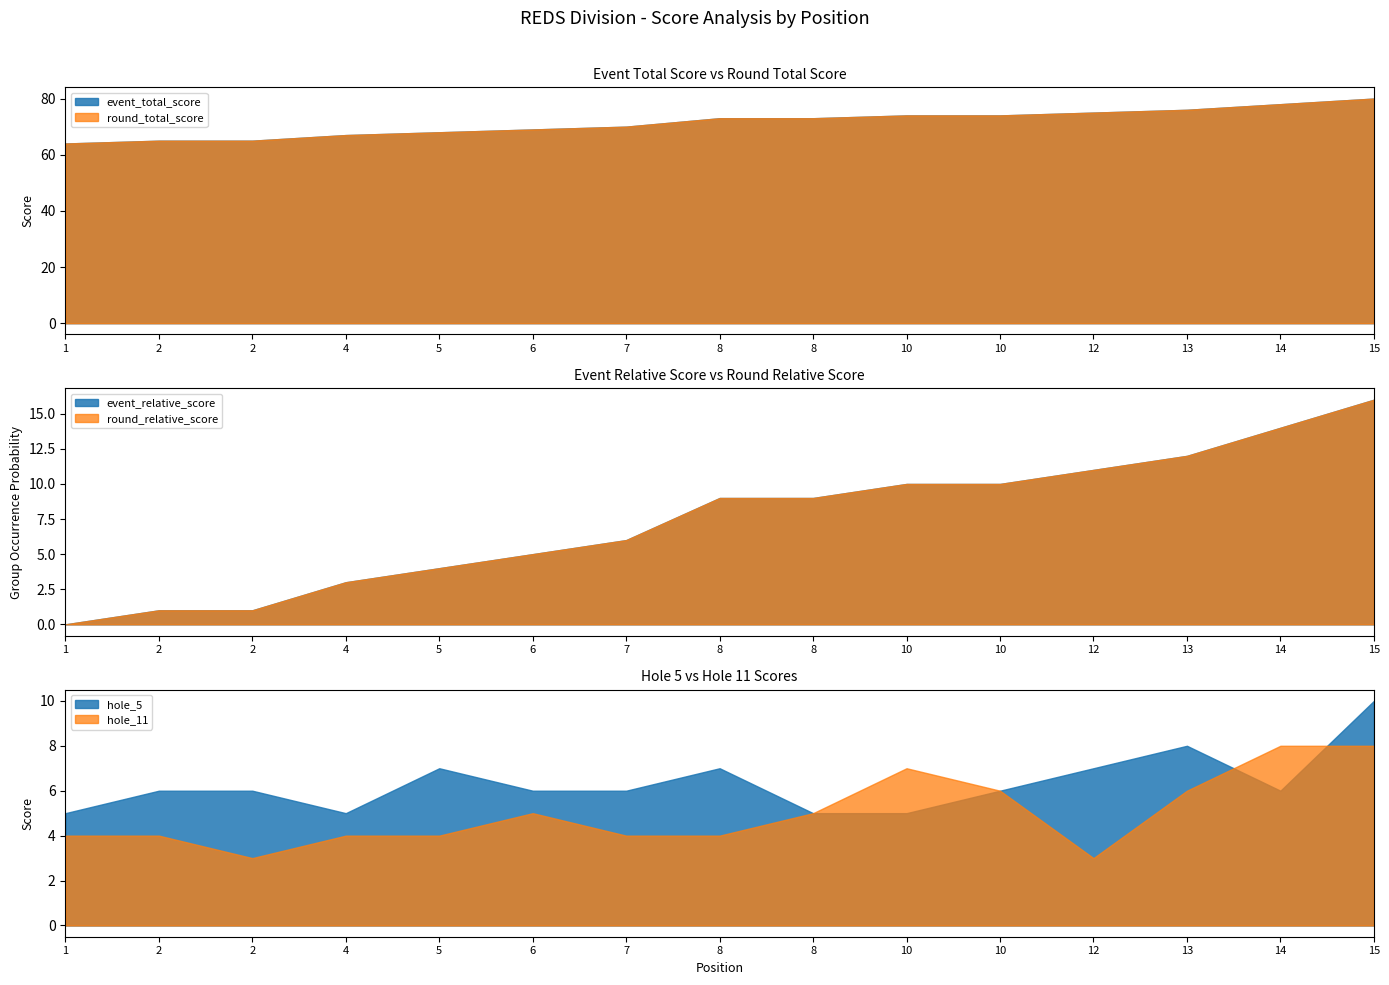

At which label is round_total_score closest to 72?

8